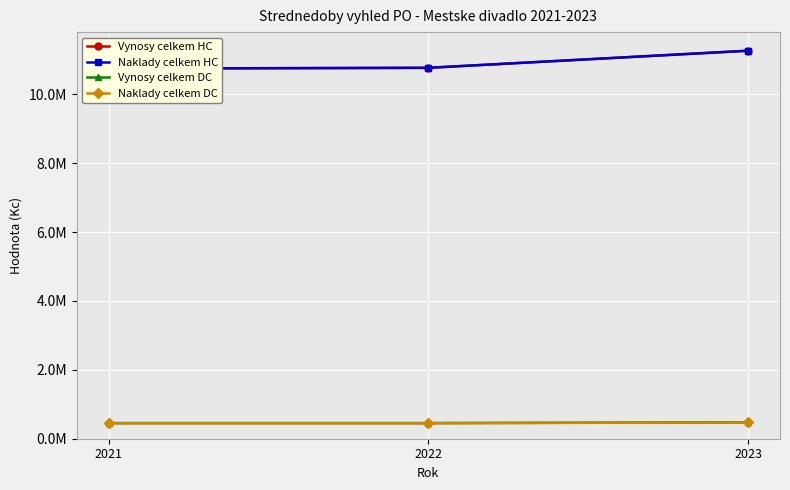

What is the sum of the Naklady celkem DC values at 2023 and 2021?

924038